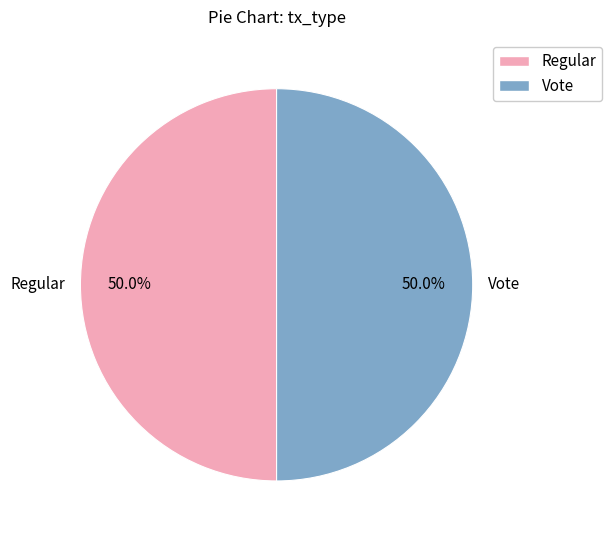

What is the ratio of the value at Vote to the value at Regular?

1.0